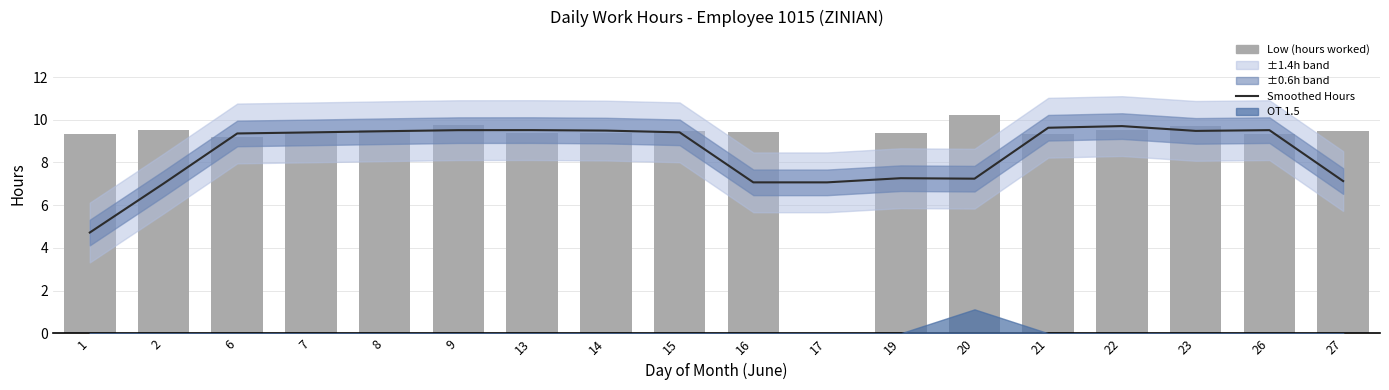

What is the total value across all series at 13?

18.9